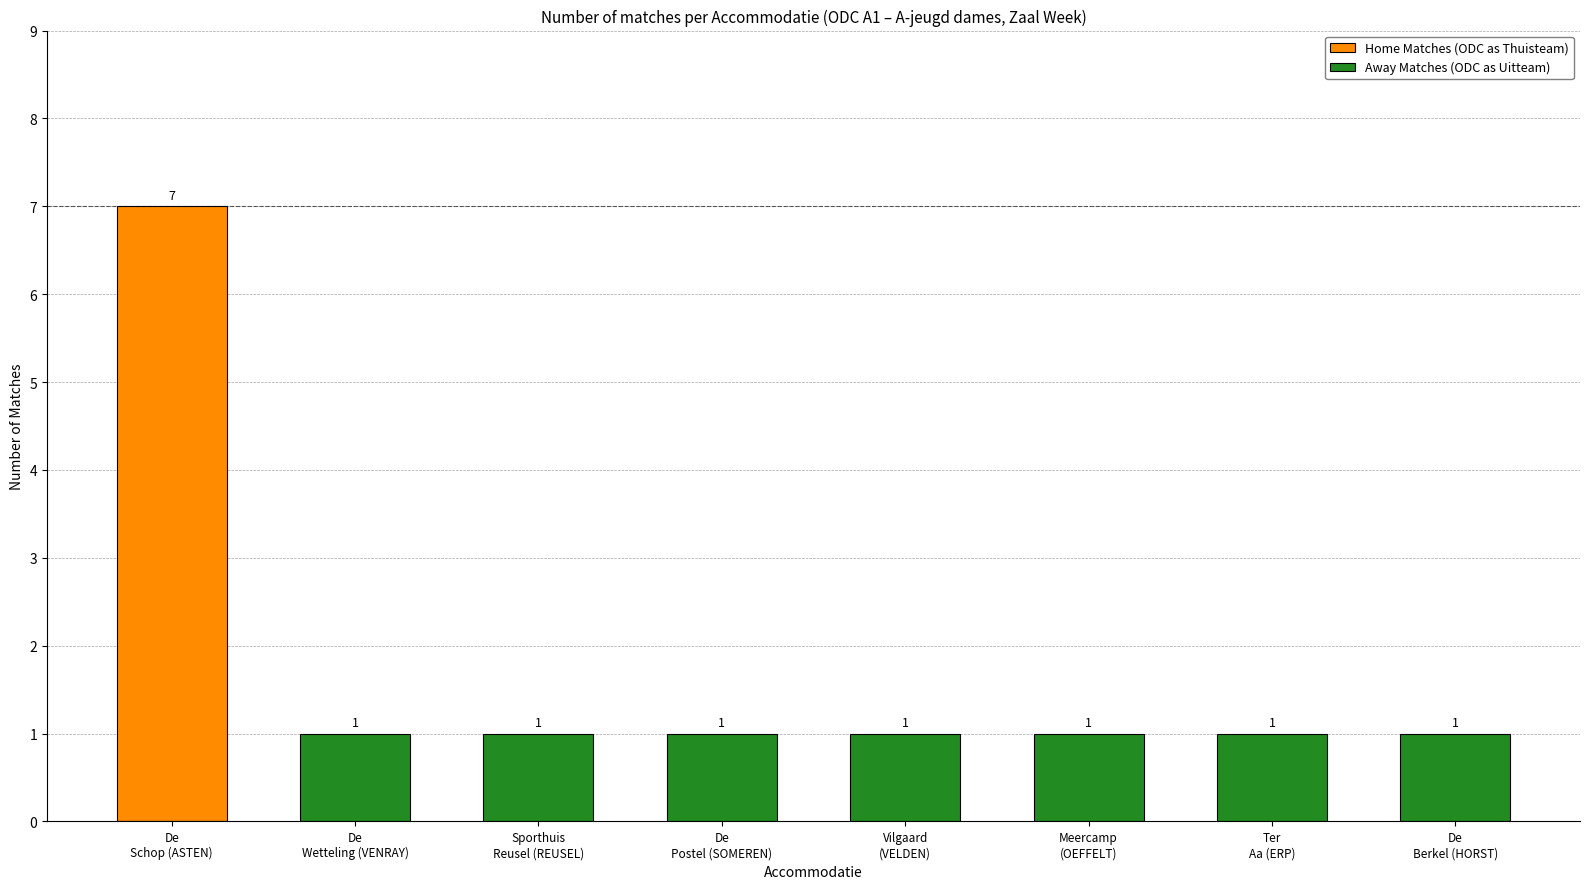

Which label corresponds to the largest value in the chart?

De
Schop (ASTEN)